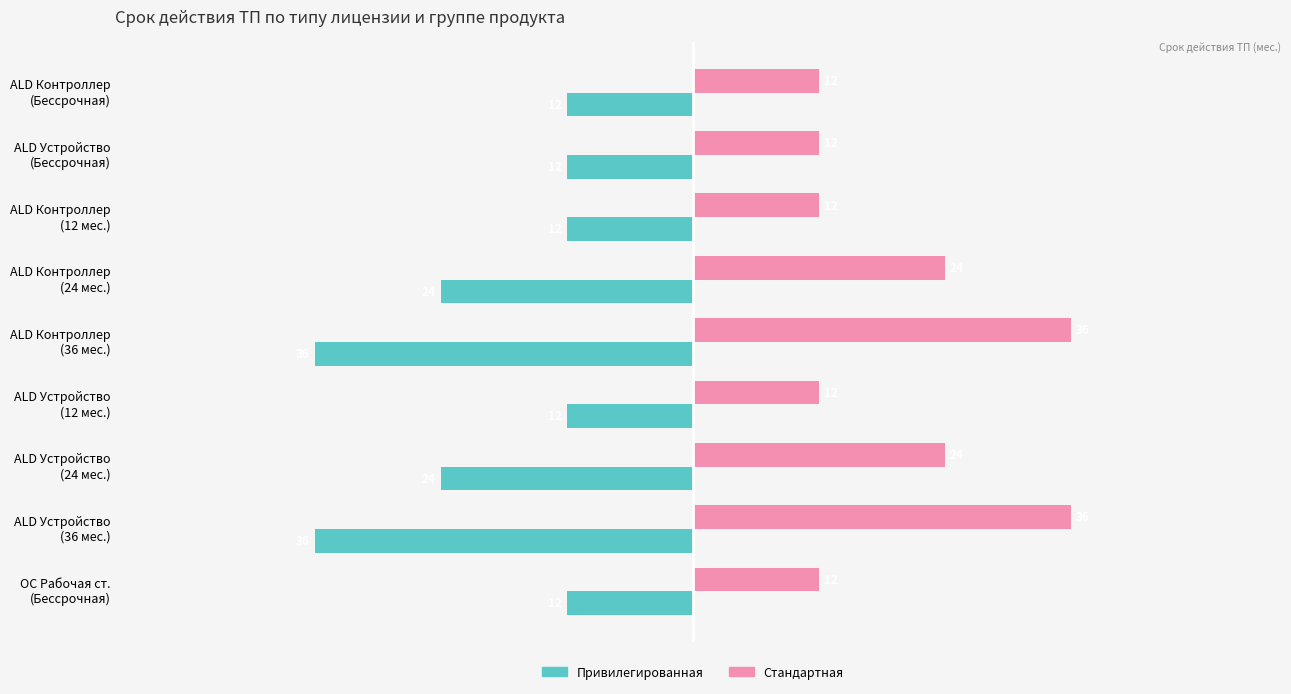

What is the greatest value displayed?

36